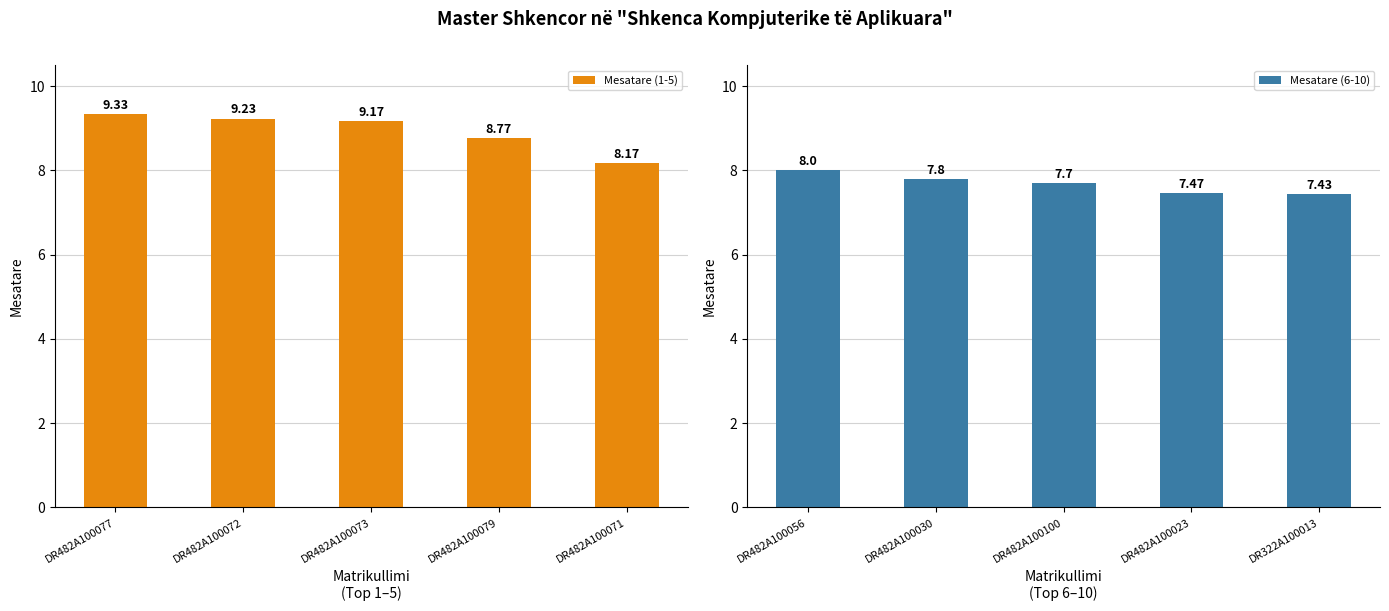

What is the difference between the maximum and minimum values in the Mesatare (1-5) series?

1.2